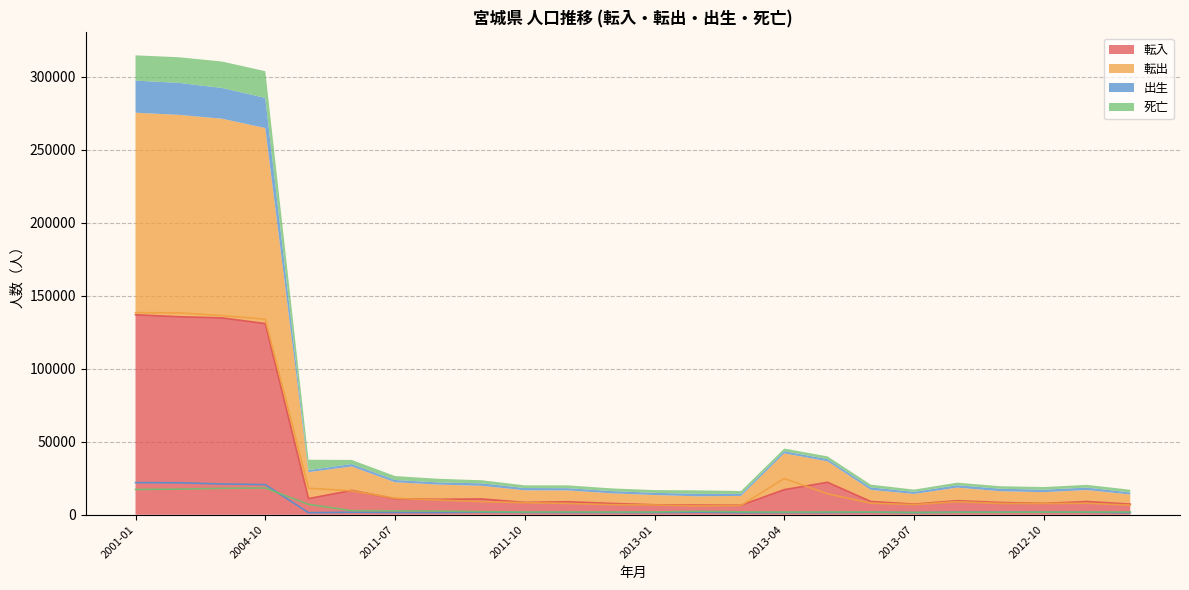

After their last crossing, which series has the higher values: 転出 or 転入?

転入